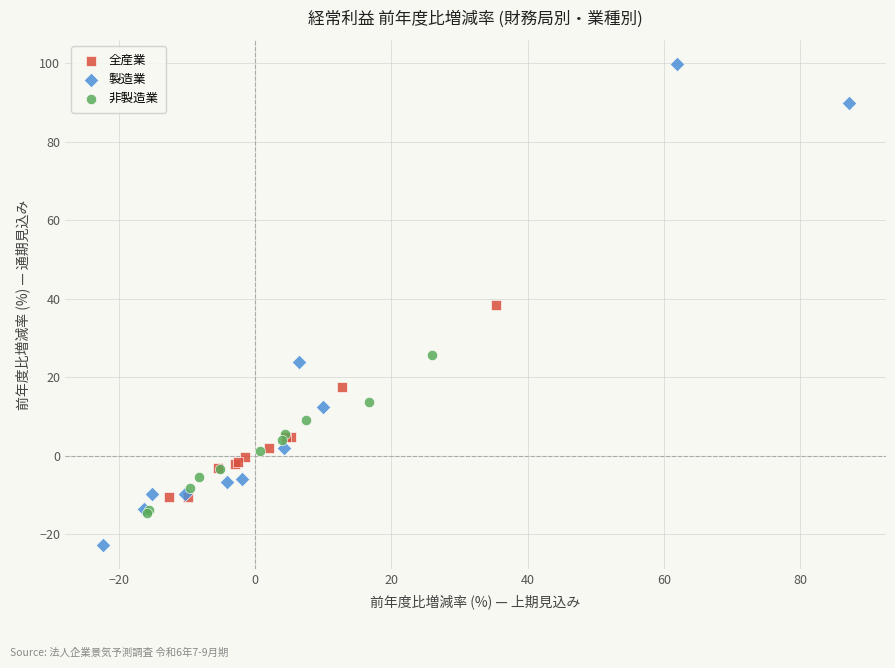

Which series has the widest spread of Y values?

製造業